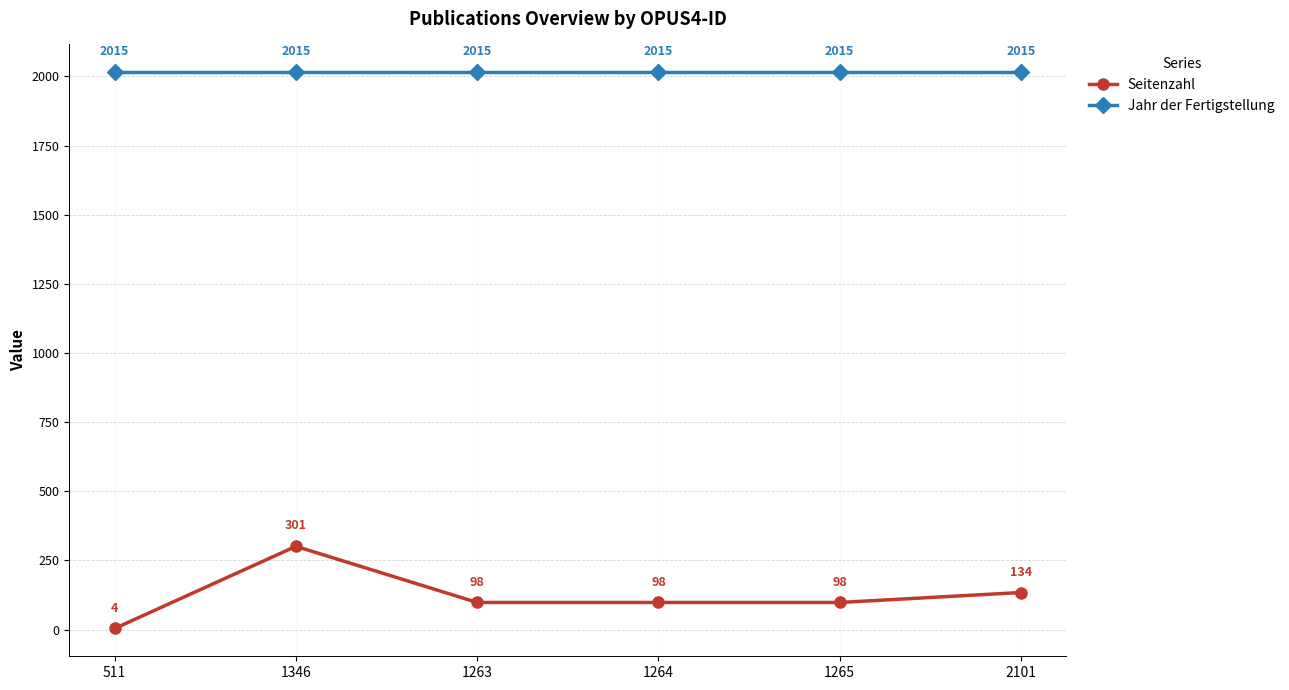

What is the difference between the second highest and second lowest values in the Seitenzahl series?

36